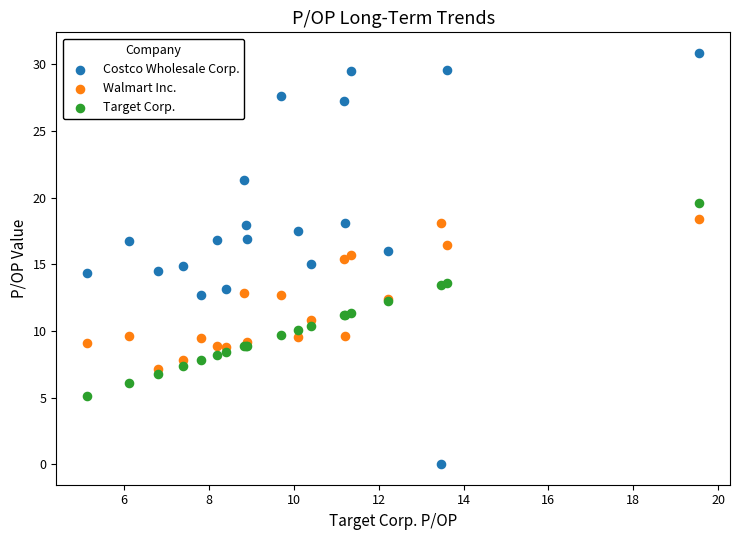

What is the X range (max minus min) for the scatter plot?

14.4